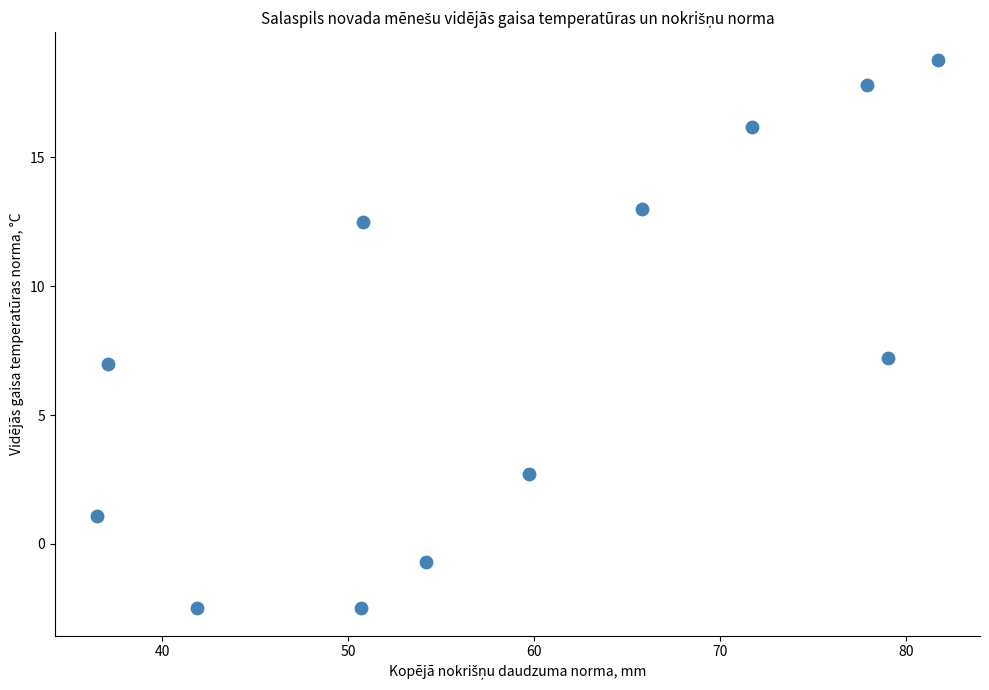

What is the average X value?

58.9